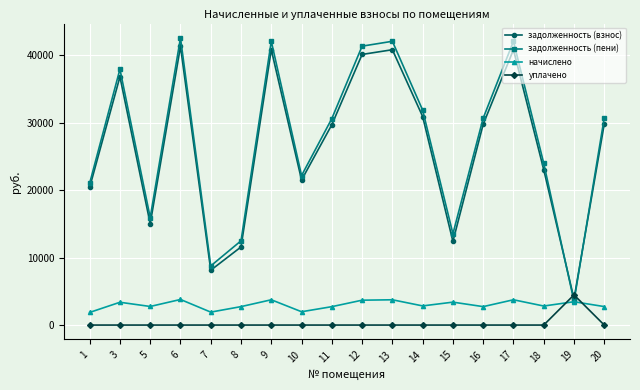

Rank the series at 10 from highest to lowest value.

задолженность (пени), задолженность (взнос), начислено, уплачено